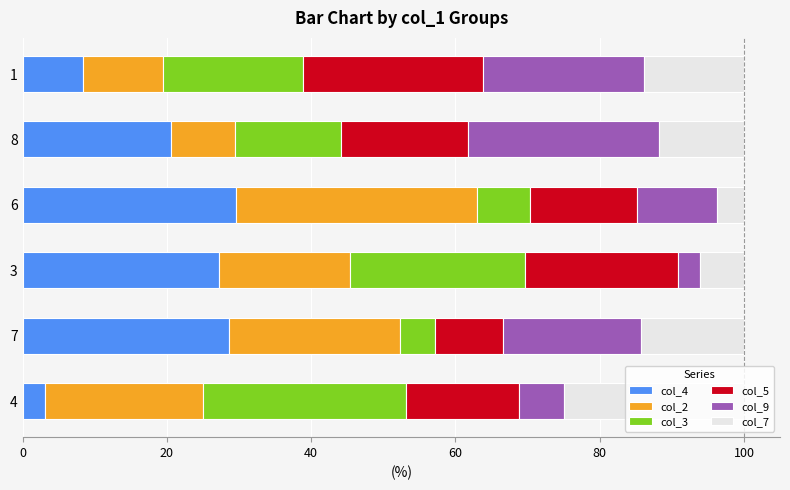

What is the minimum value for col_4?

3.1